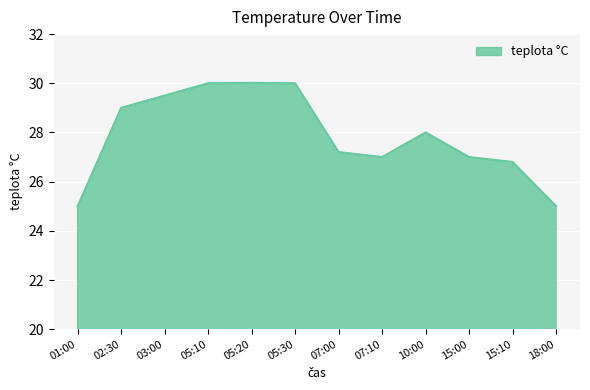

What position from the right is 15:00?

3